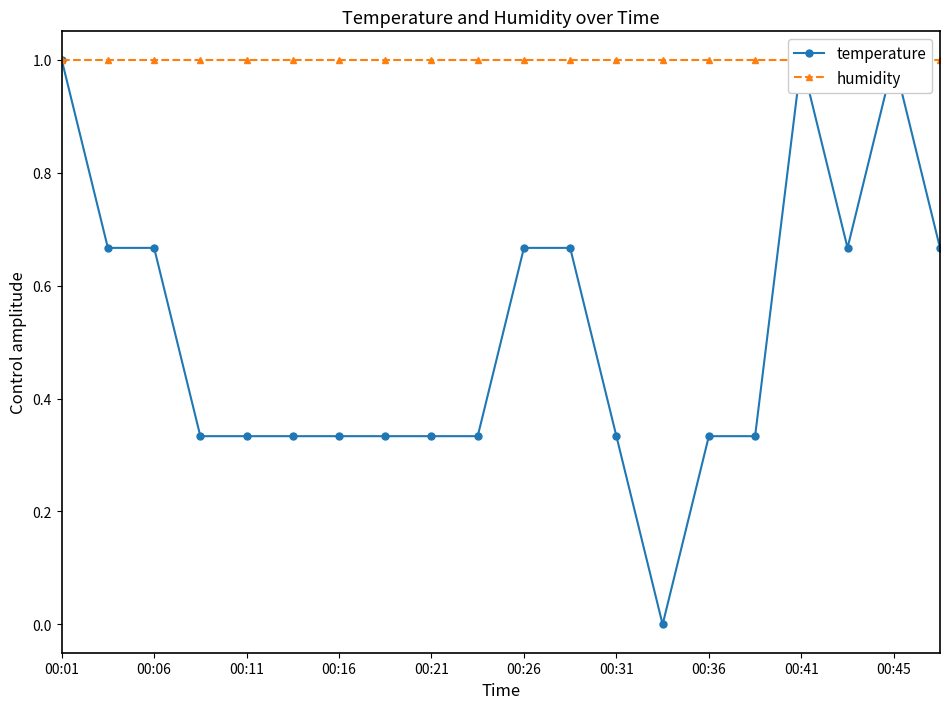

What are all the series names shown in the legend?

temperature, humidity